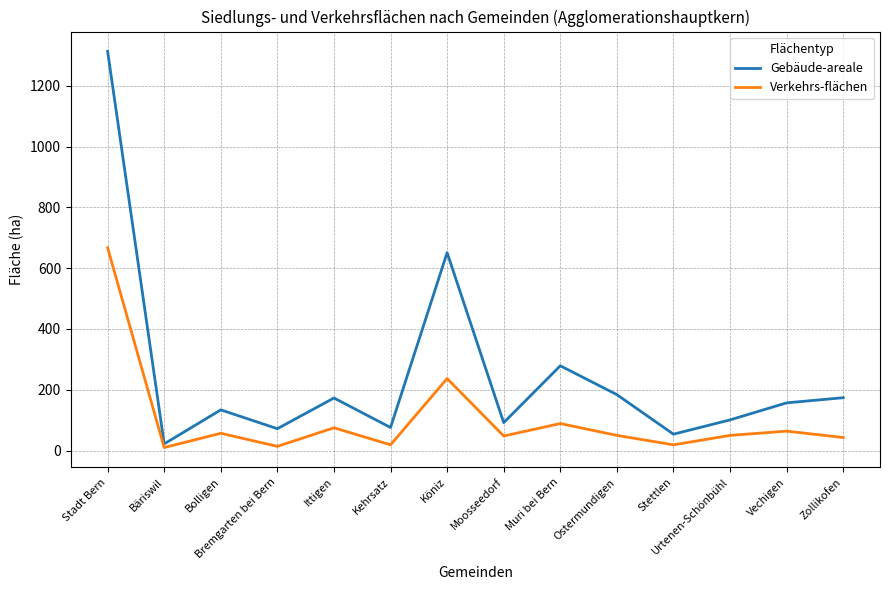

At Bremgarten bei Bern, list the series in order from largest to smallest.

Gebäude-areale, Verkehrs-flächen